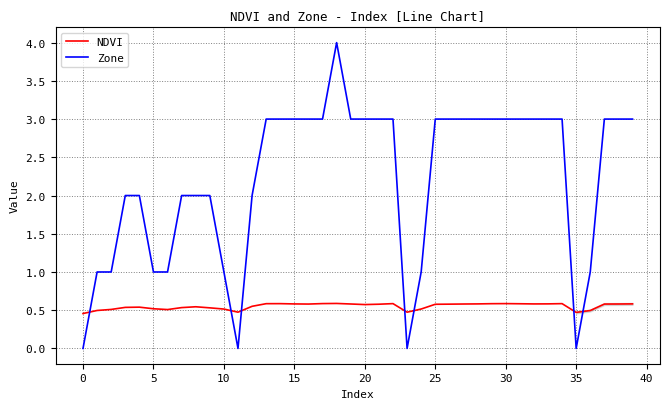

Which series has the largest total across all categories?

Zone